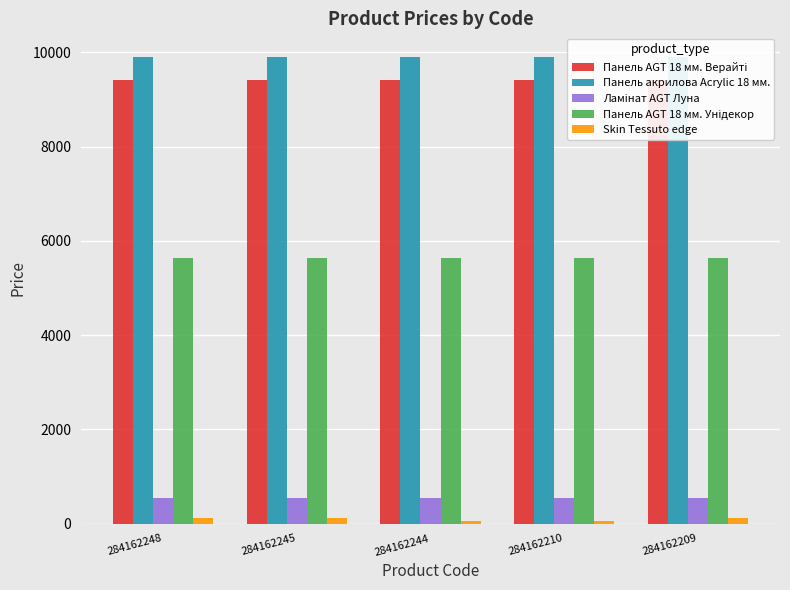

What is the highest value of the Skin Tessuto edge series?

113.3